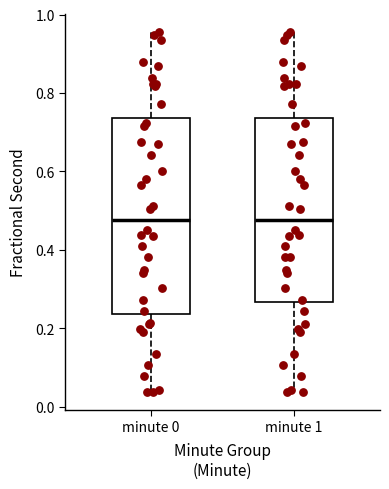

Comparing the boxes themselves (not the whiskers), which one is the tallest?

minute 0